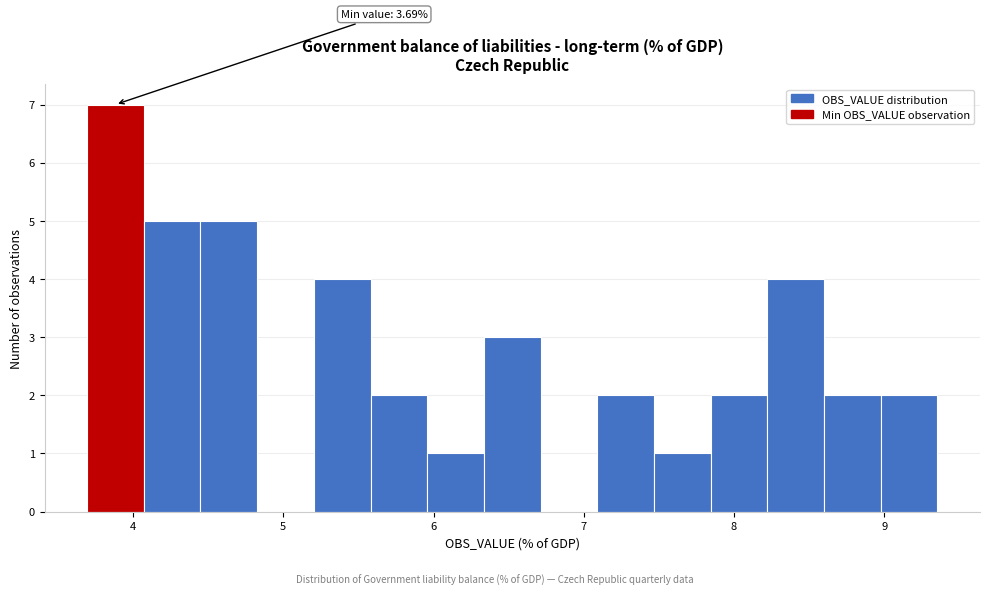

Around what value on the x-axis is the tallest bar? Give the approximate position of its centre, as read against the axis.

3.9